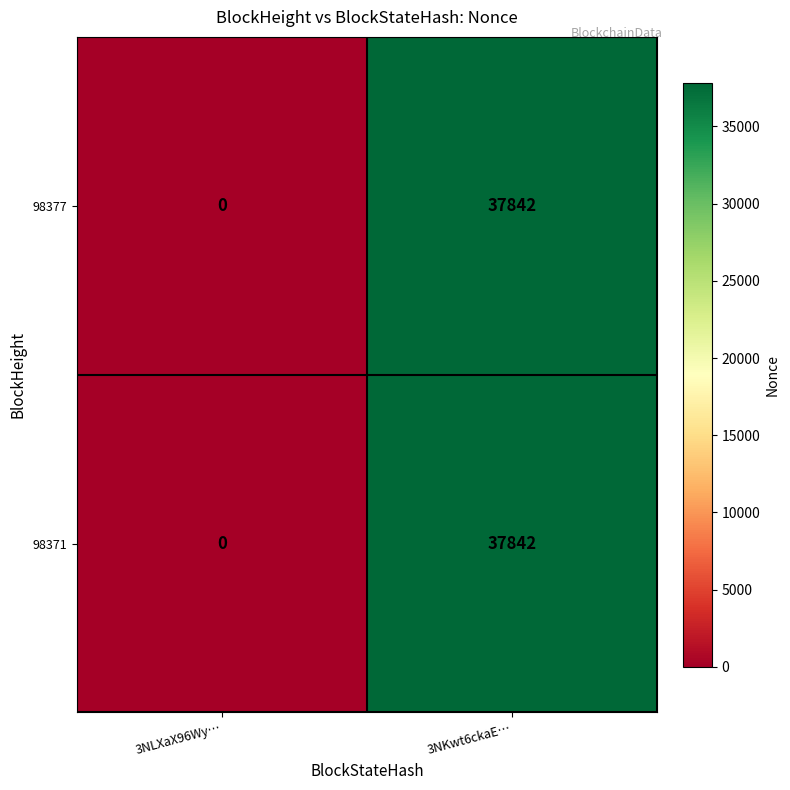

At which category is the sum across all series the highest?

3NKwt6ckaE…